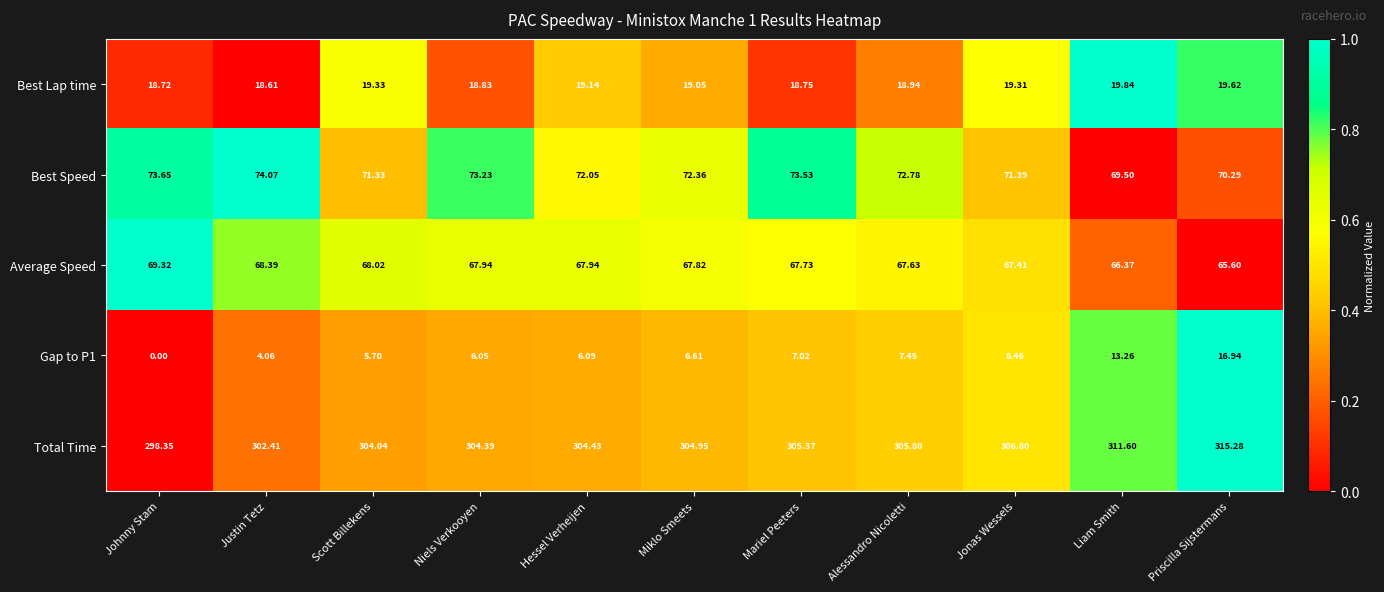

At which category is the sum across all series the highest?

Priscilla Sijstermans